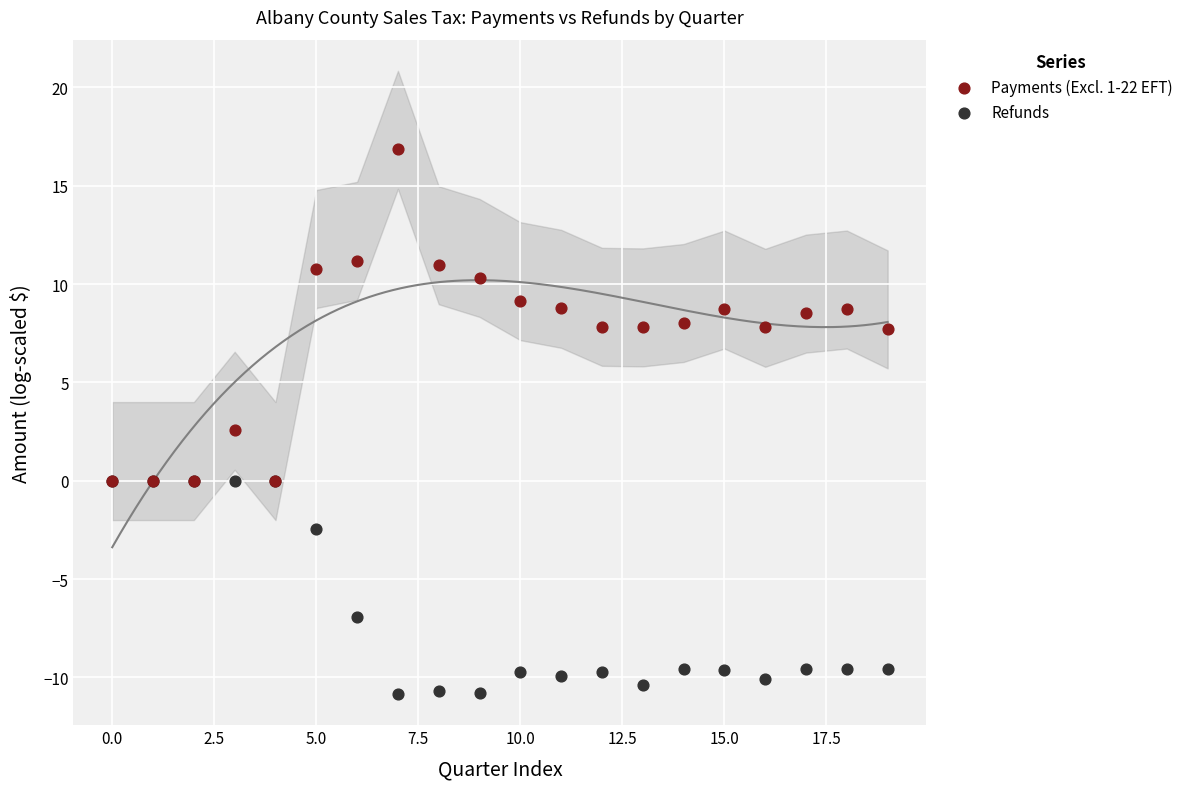

In the Refunds series, what Y value is closest to -5?

-6.9